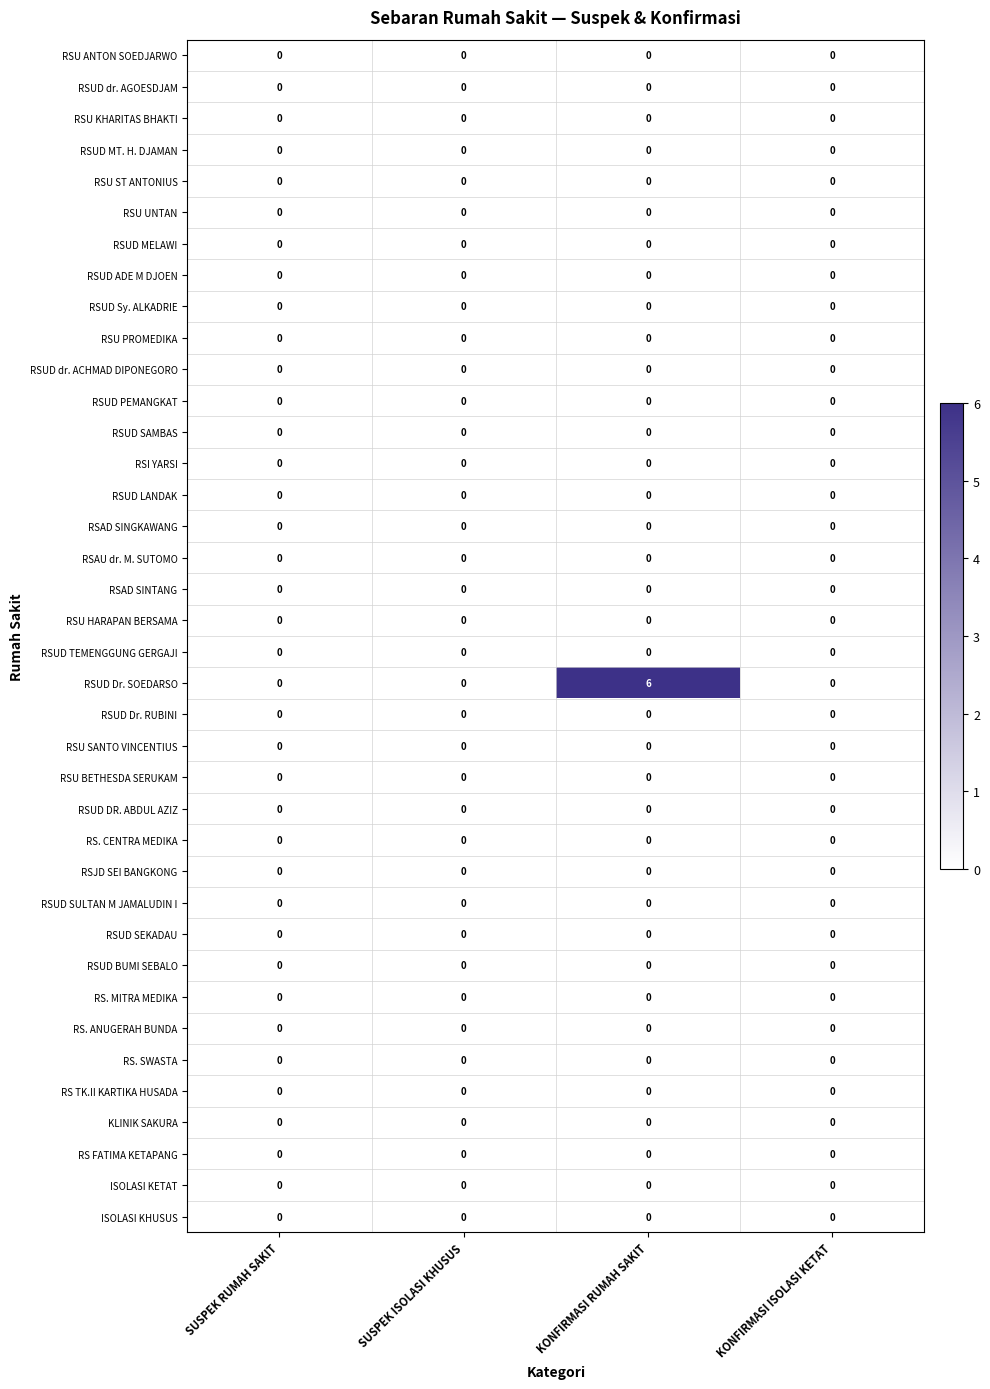

The KLINIK SAKURA series shows 0 at KONFIRMASI RUMAH SAKIT. True or false?

True